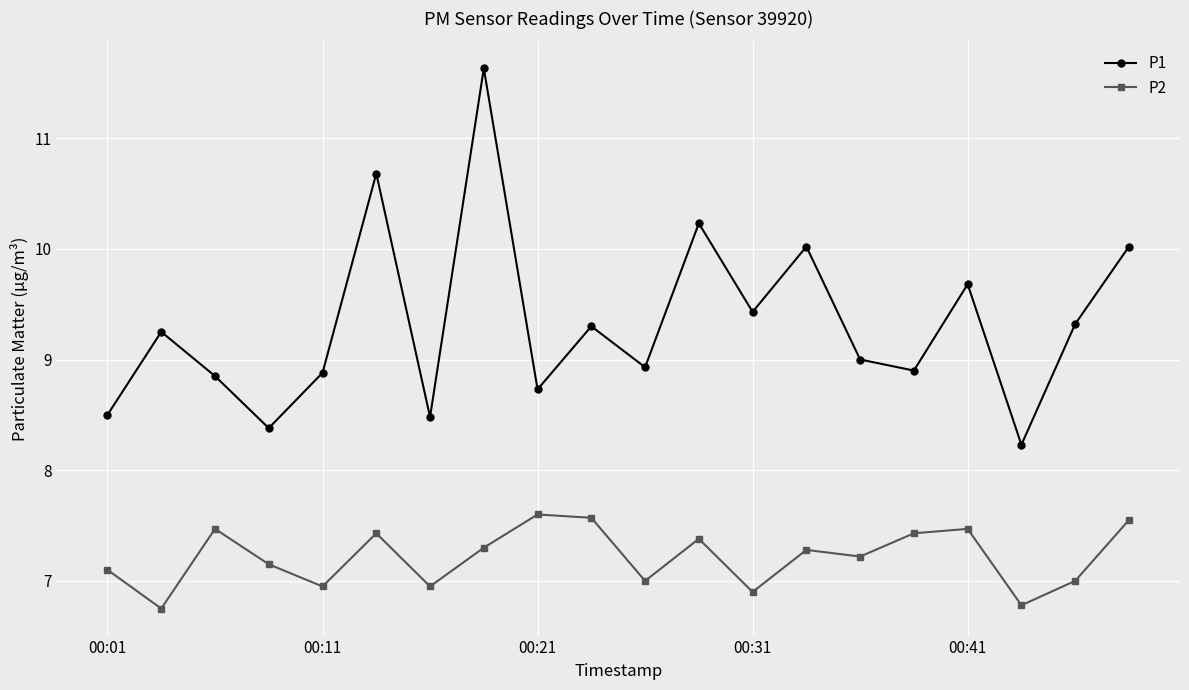

What is the value of the P1 point at the 1st from the left?

8.5